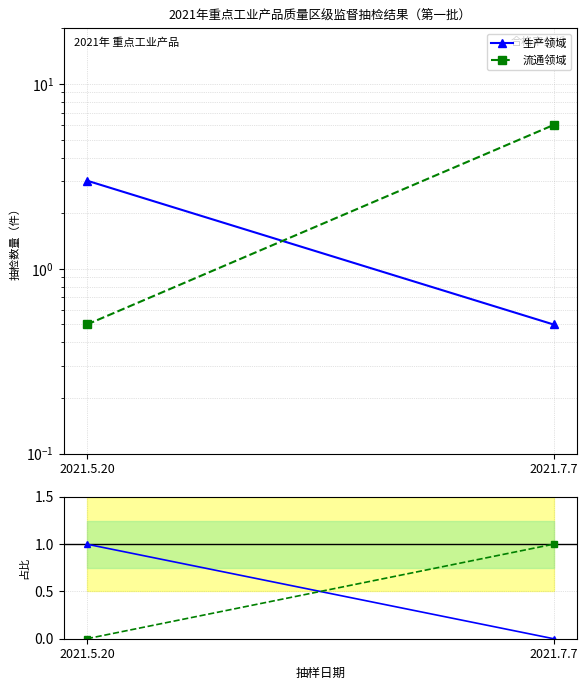

Reading left to right, transcribe all the data shown in this chart.

生产领域: 2021.5.20=3.0	2021.7.7=0.5
流通领域: 2021.5.20=0.5	2021.7.7=6.0
生产领域 ratio: 2021.5.20=1.0	2021.7.7=0.0
流通领域 ratio: 2021.5.20=0.0	2021.7.7=1.0